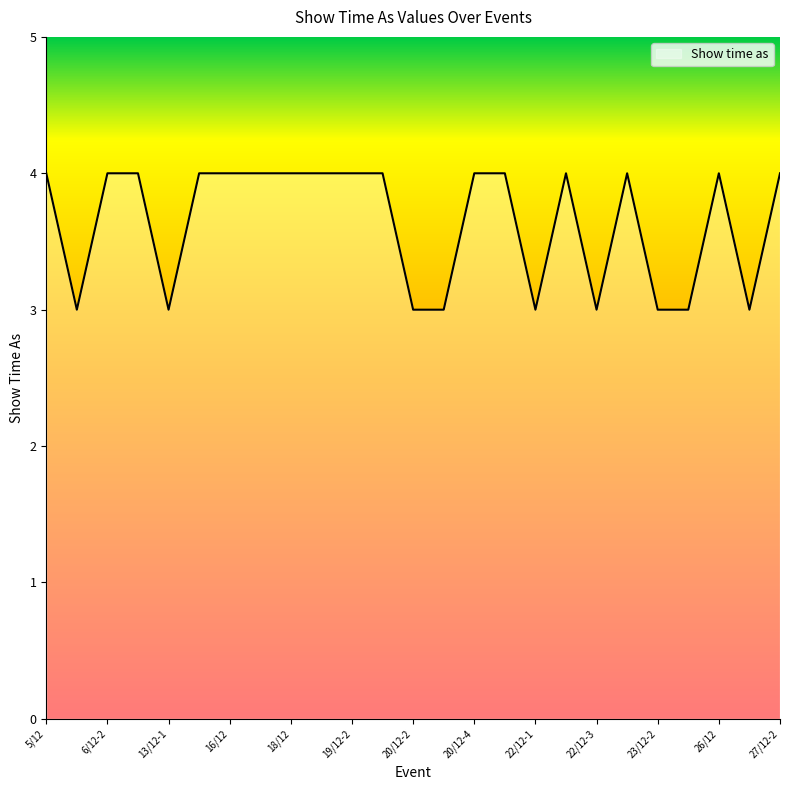

What is the smallest value displayed?

3